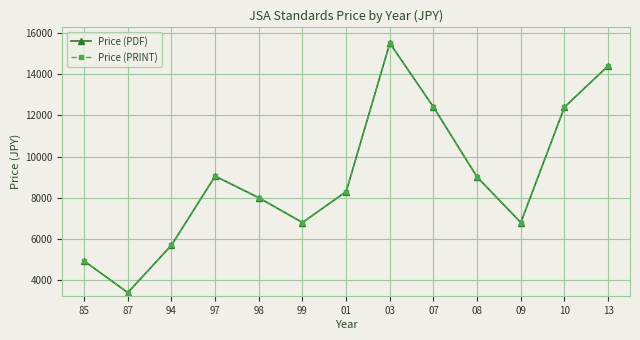

Does the chart have visible grid lines?

Yes